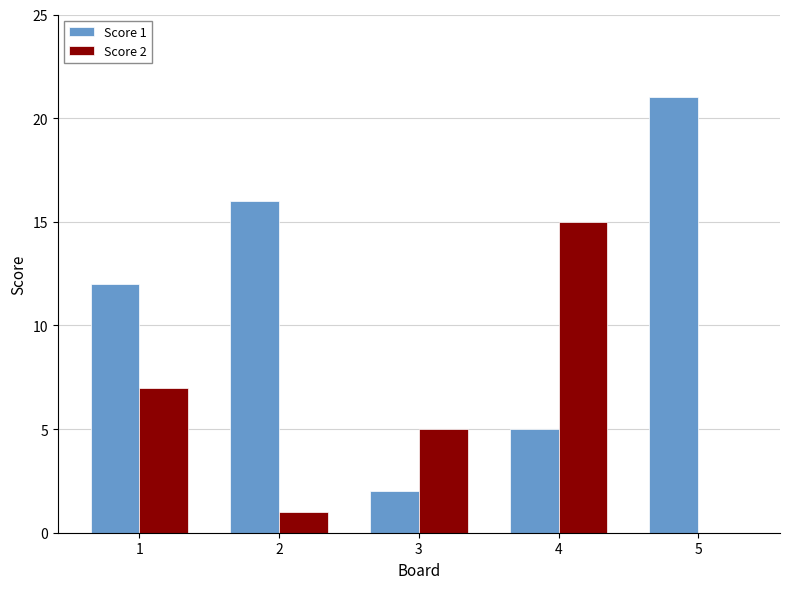

What is the sum of all Score 1 values?

56